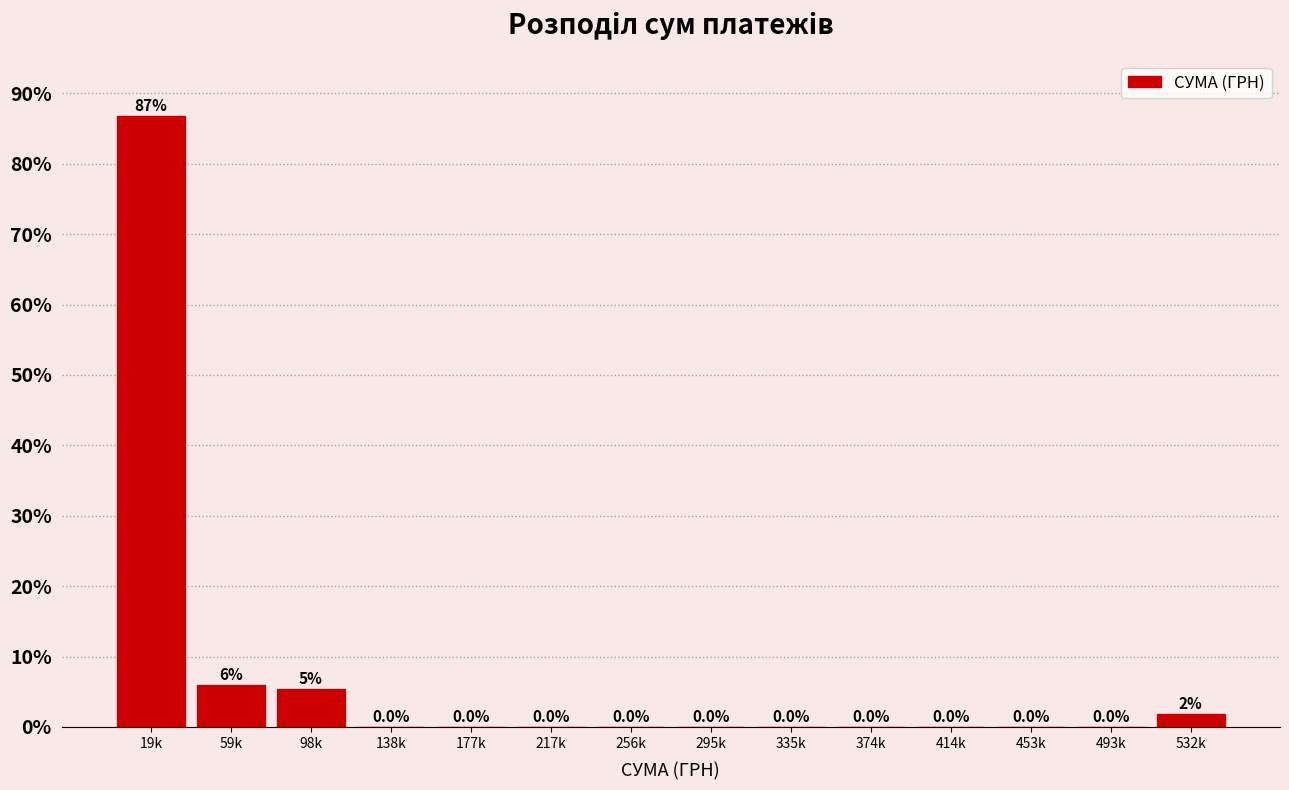

Reading right to left, list all the values displayed in this chart.

532k=1.8	493k=0.0	453k=0.0	414k=0.0	374k=0.0	335k=0.0	295k=0.0	256k=0.0	217k=0.0	177k=0.0	138k=0.0	98k=5.4	59k=6.0	19k=86.8